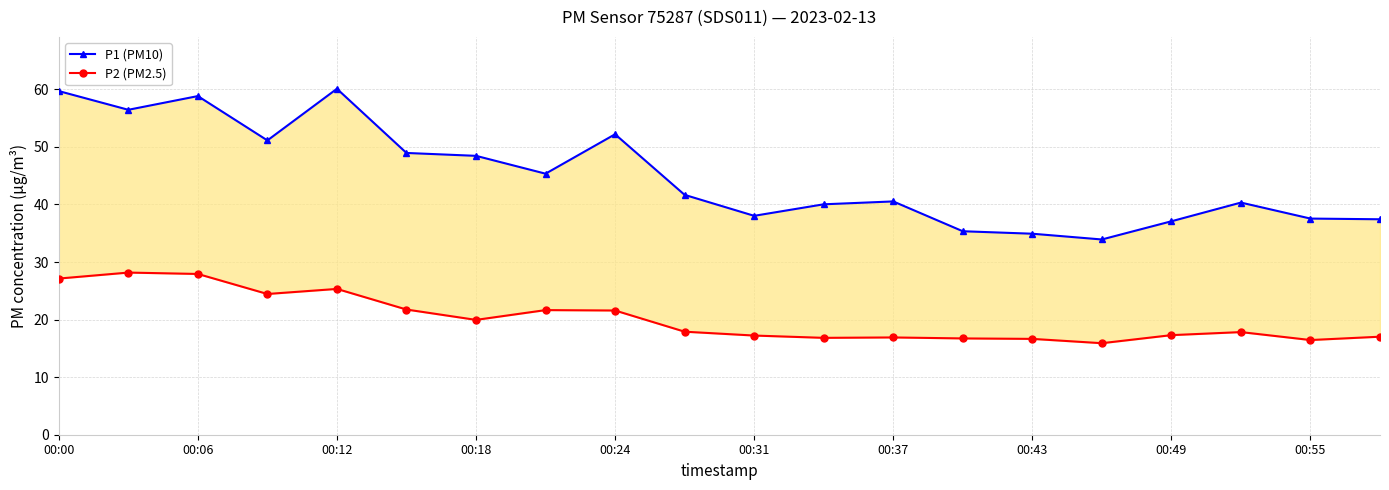

Is this an area chart (filled region under the line)?

No